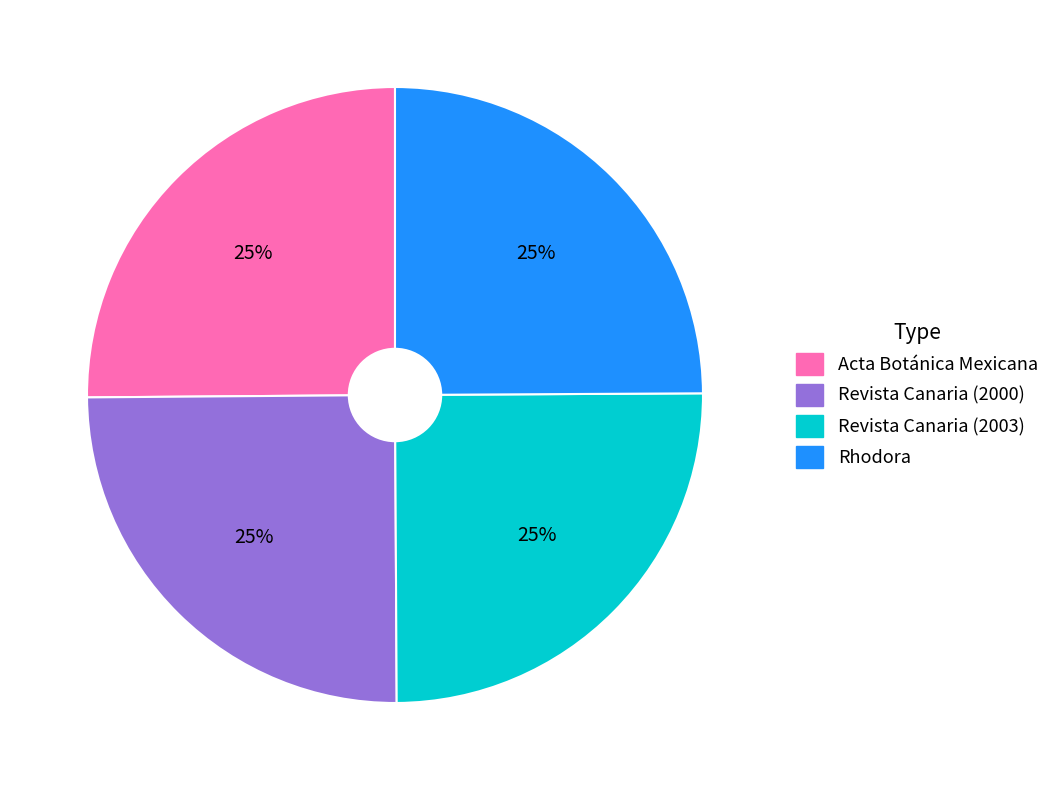

Does Revista Canaria (2003) account for over 50% of the chart?

No